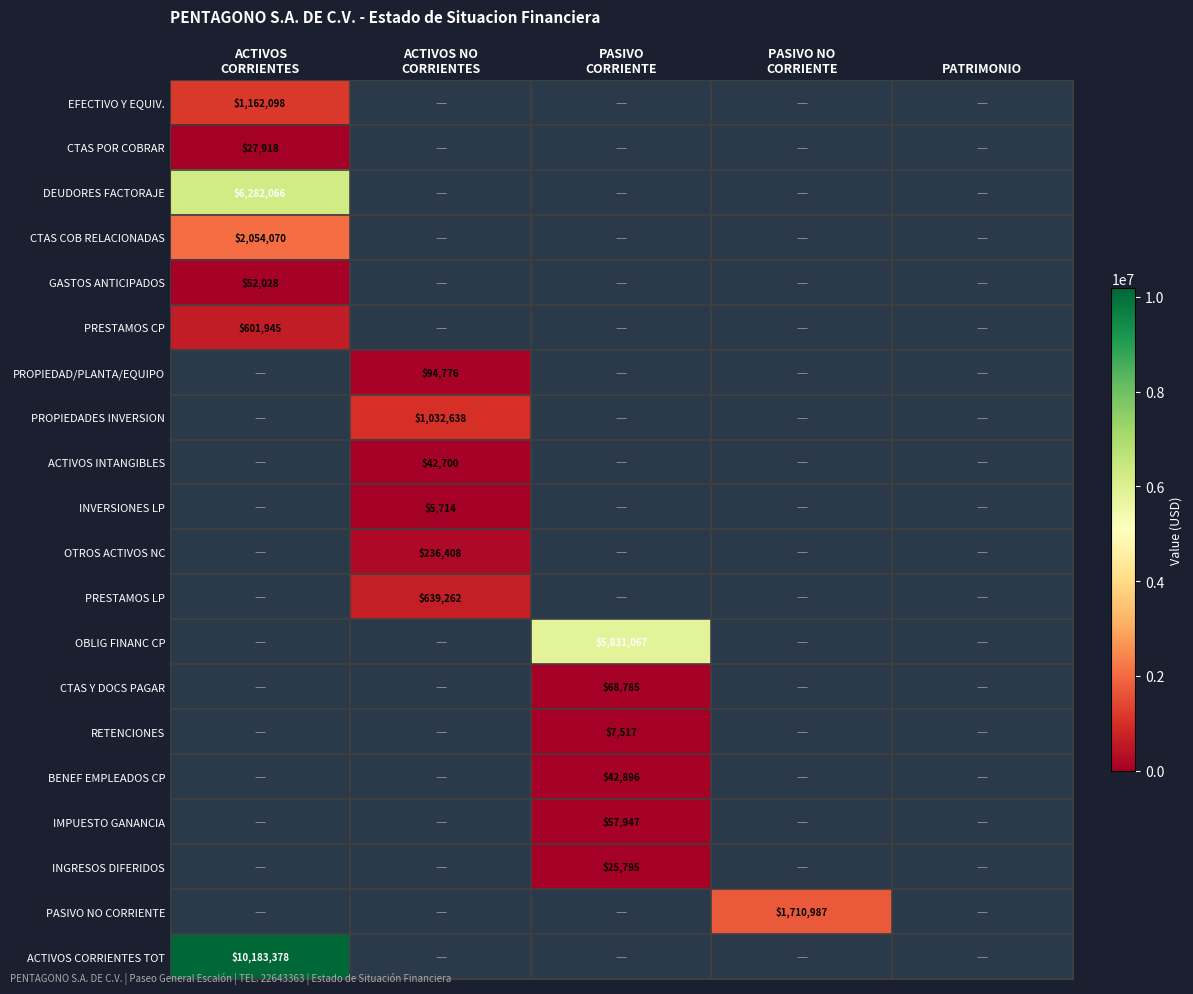

At how many categories does at least one series exceed 8014297?

1